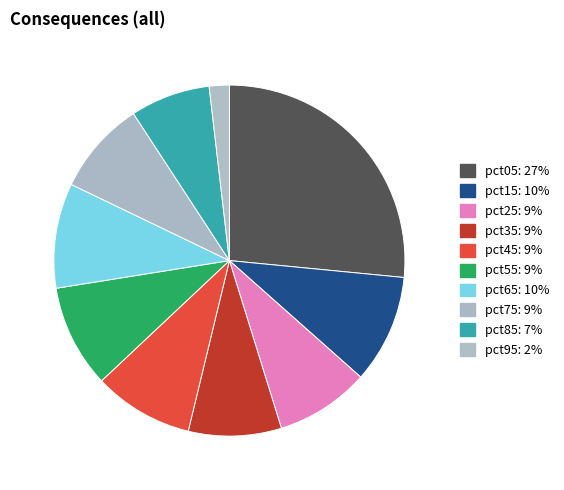

True or false: pct05 accounts for 27% of the total.

True